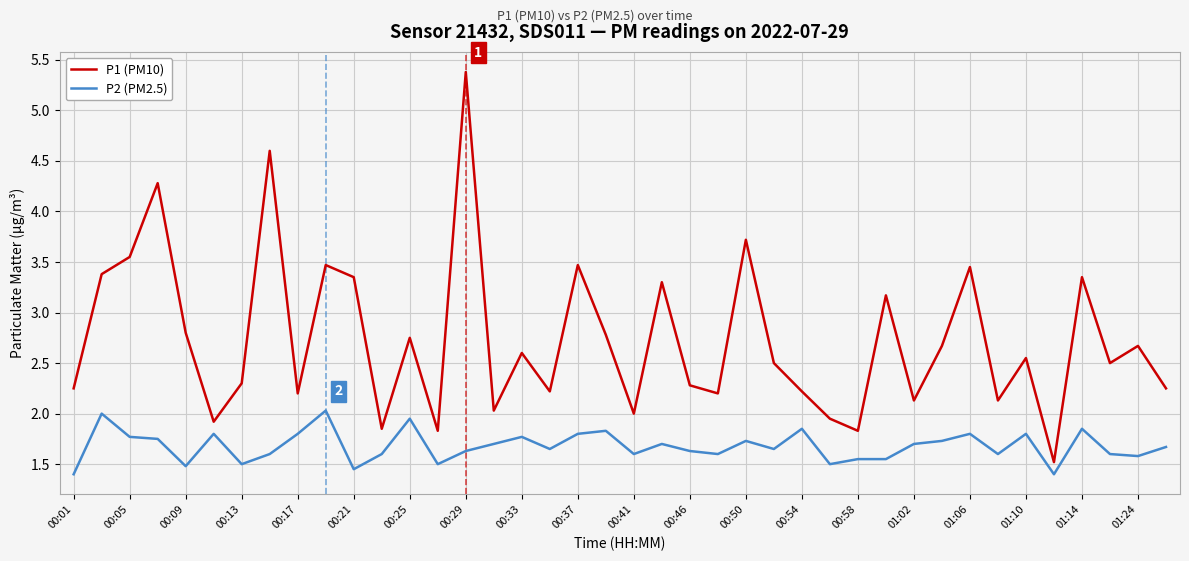

Which series has the widest spread of values?

P1 (PM10)